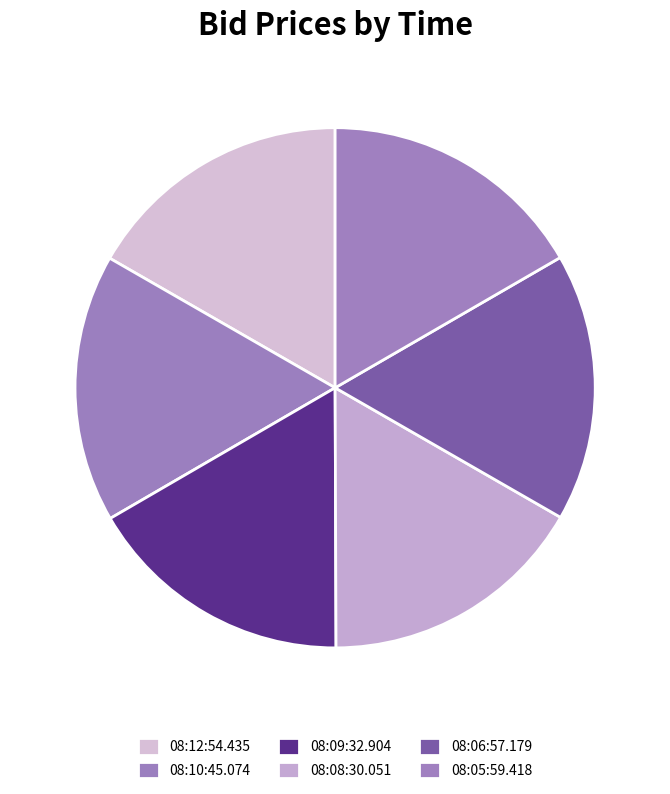

How many segments does this pie chart have?

6